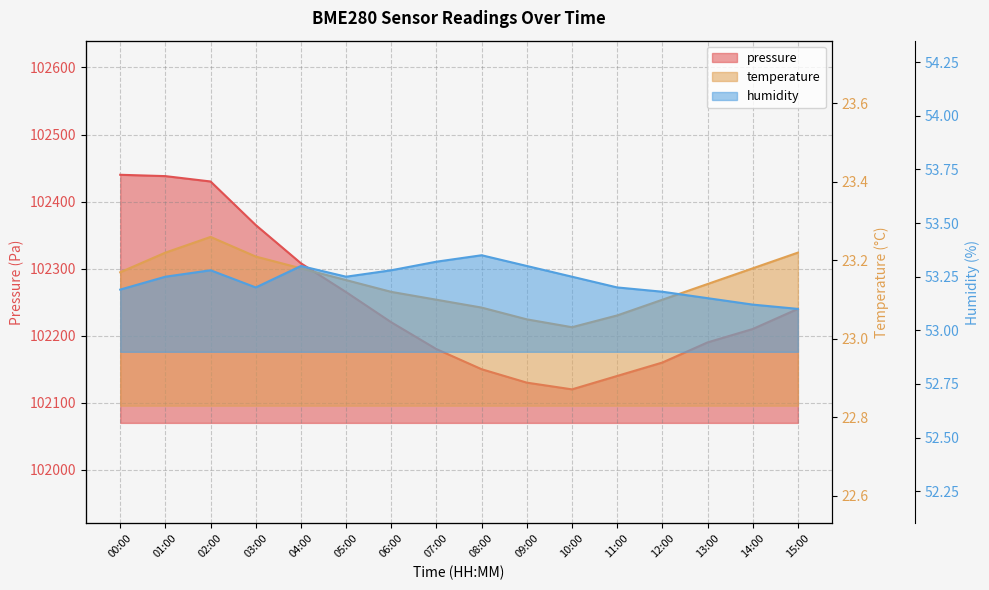

Between 11:00 and 14:00, which is larger?

14:00